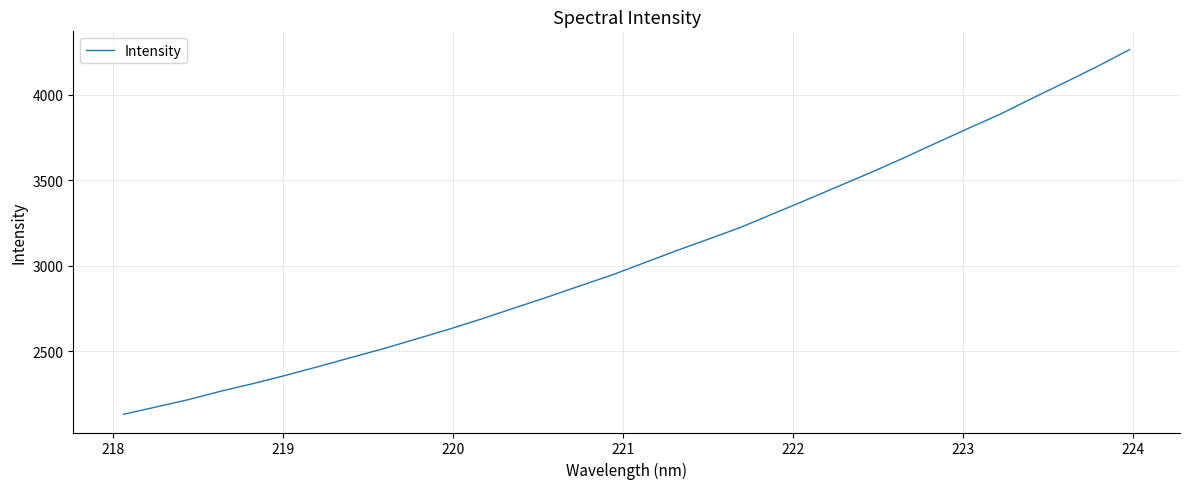

True or false: the data has more than 0 interior local peaks.

False